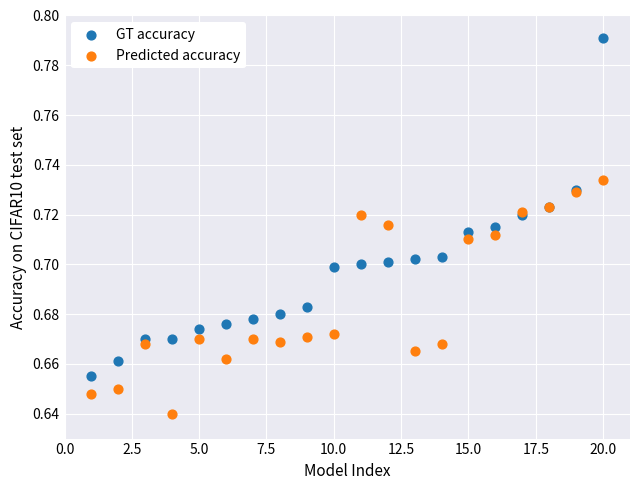

Which series reaches the maximum Y coordinate?

GT accuracy